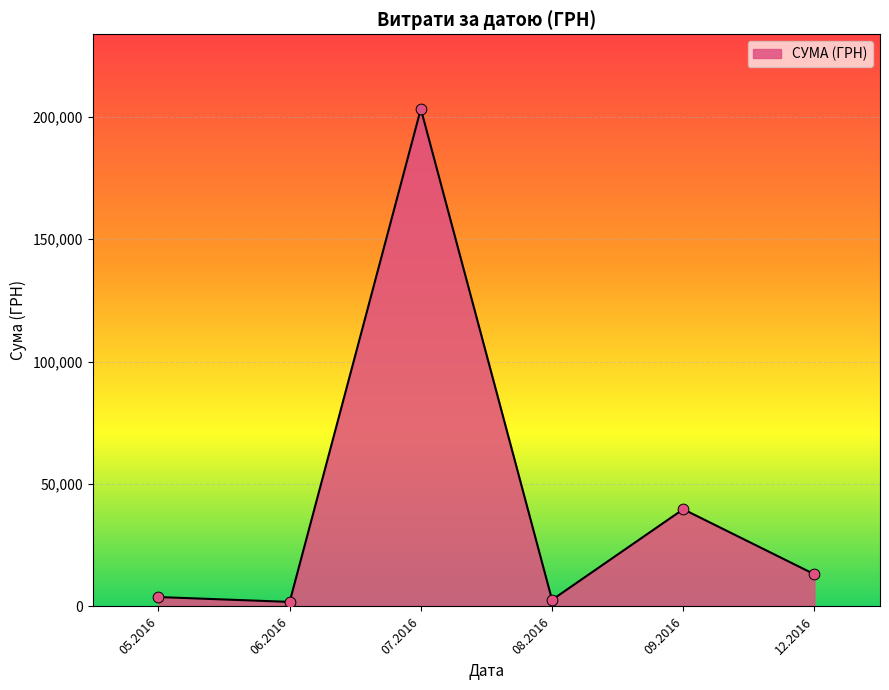

Approximately how many times larger is the value at 07.2016 compared to 09.2016?

5.1